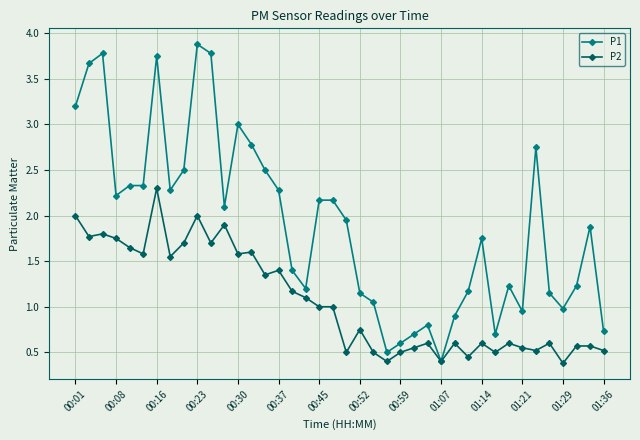

What is the difference between the maximum and minimum values in the P1 series?

3.5